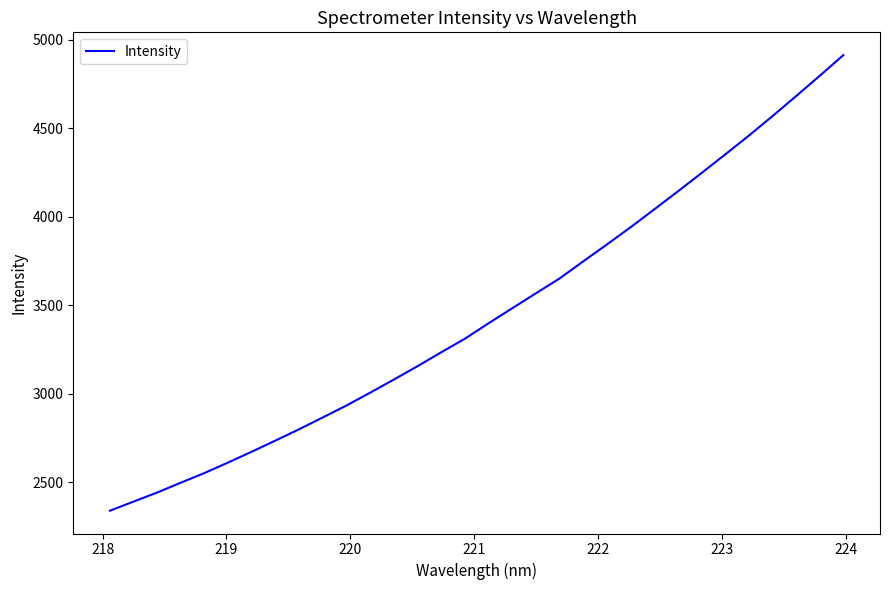

What is the sum of all values?

110482.8